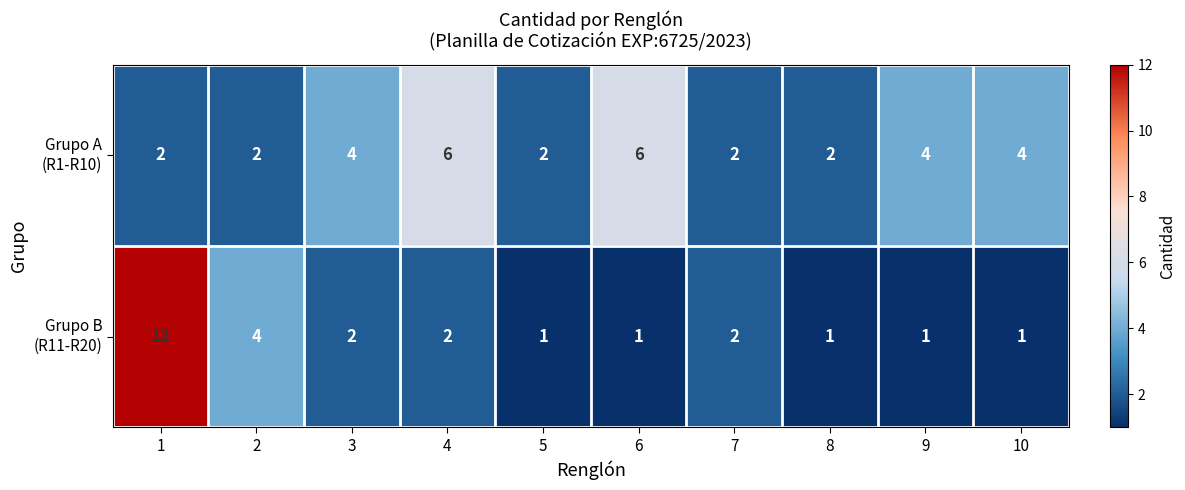

At which category is the sum across all series the highest?

1